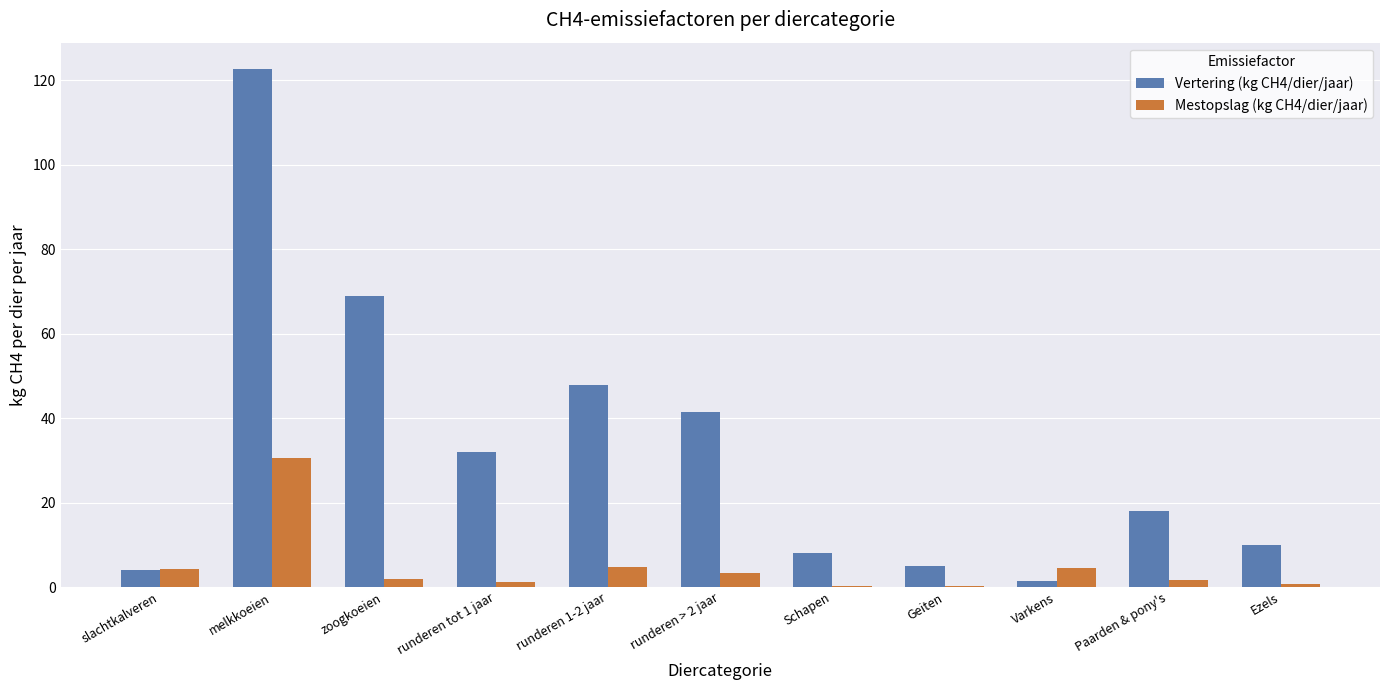

At which label does Vertering (kg CH4/dier/jaar) reach its peak?

melkkoeien